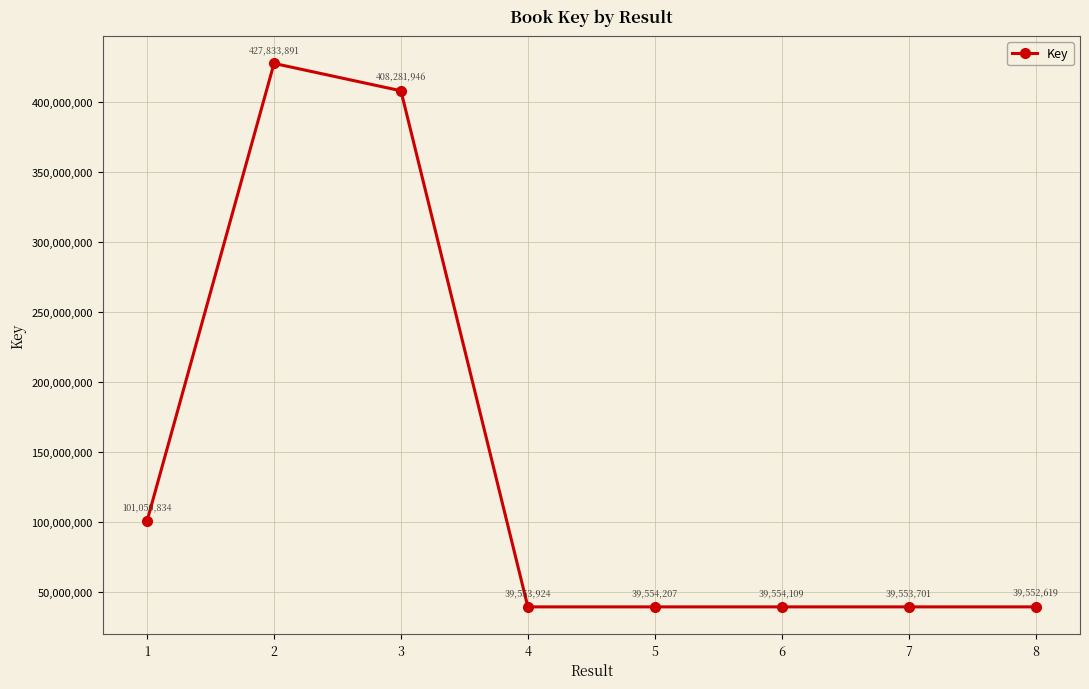

What is the difference between the second highest and minimum values?

368729327